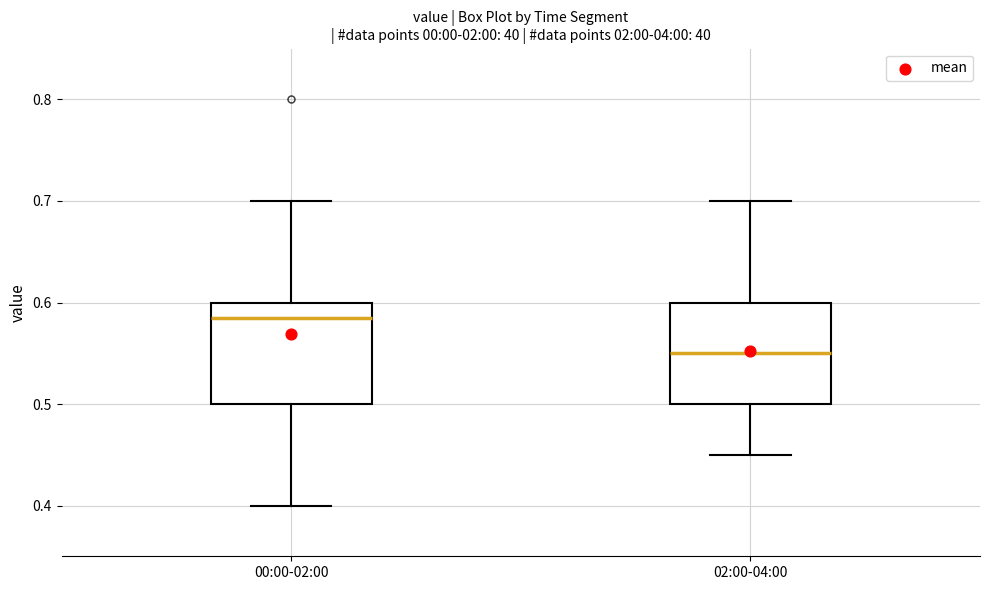

Where does the lower whisker of the box for 02:00-04:00 end on the y-axis? The values are not printed on the chart, so give them approximately, as read against the axis.

0.45